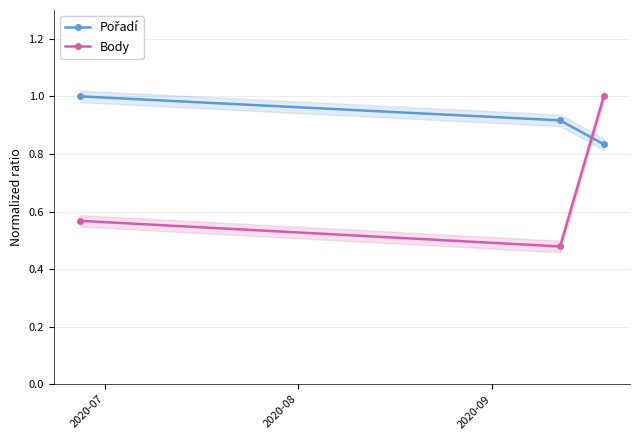

Which series has the largest range (max minus min)?

Body